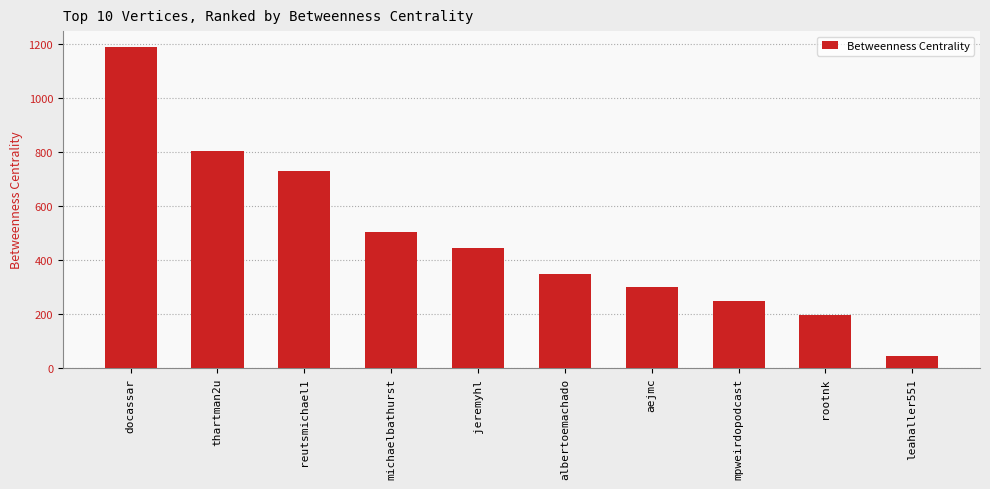

Is it true that the value at aejmc is 453.6?

False